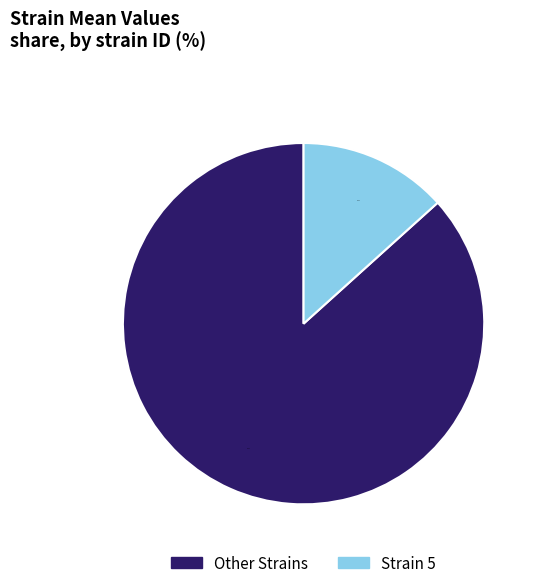

Combined, do Other Strains and Strain 5 account for over 50%?

Yes